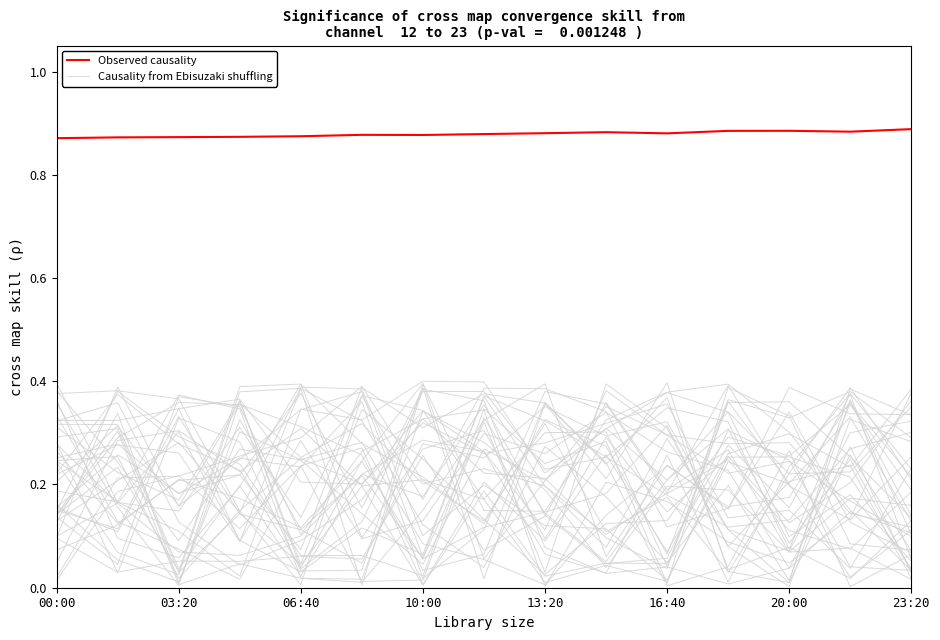

True or false: Observed causality and Causality from Ebisuzaki shuffling cross at least once.

False